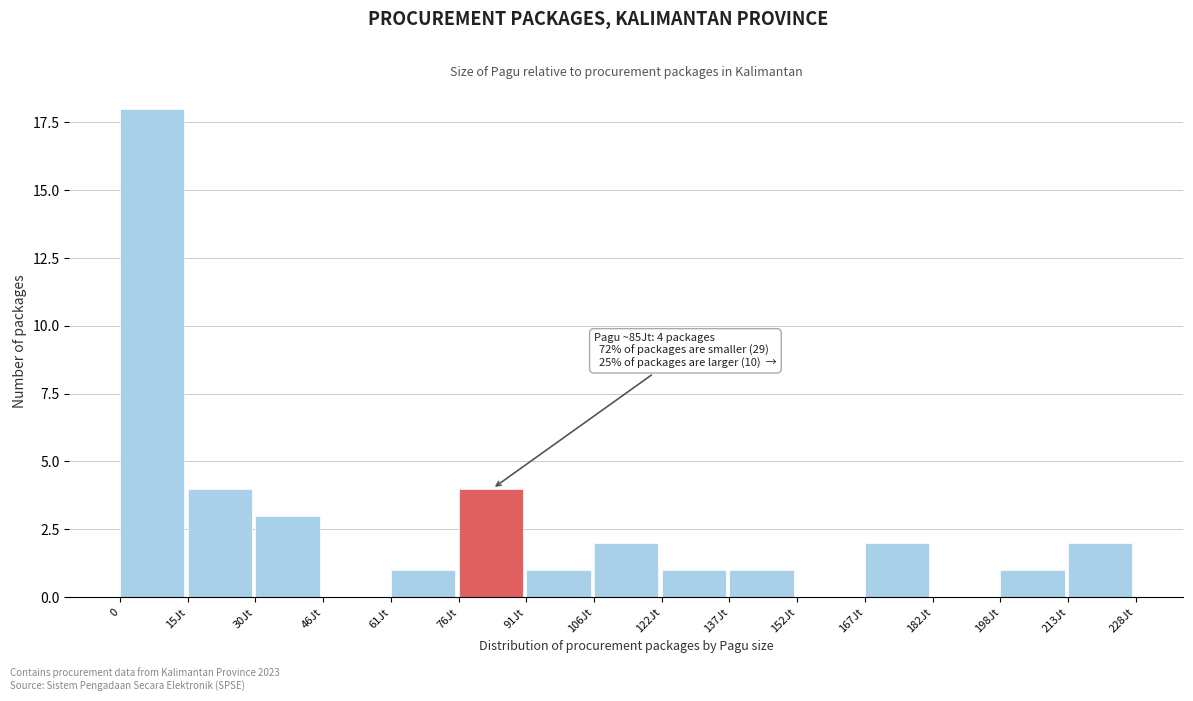

Reading right to left, extract all data points from this chart.

213Jt=2	198Jt=1	182Jt=0	167Jt=2	152Jt=0	137Jt=1	122Jt=1	106Jt=2	91Jt=1	76Jt=4	61Jt=1	46Jt=0	30Jt=3	15Jt=4	0=18